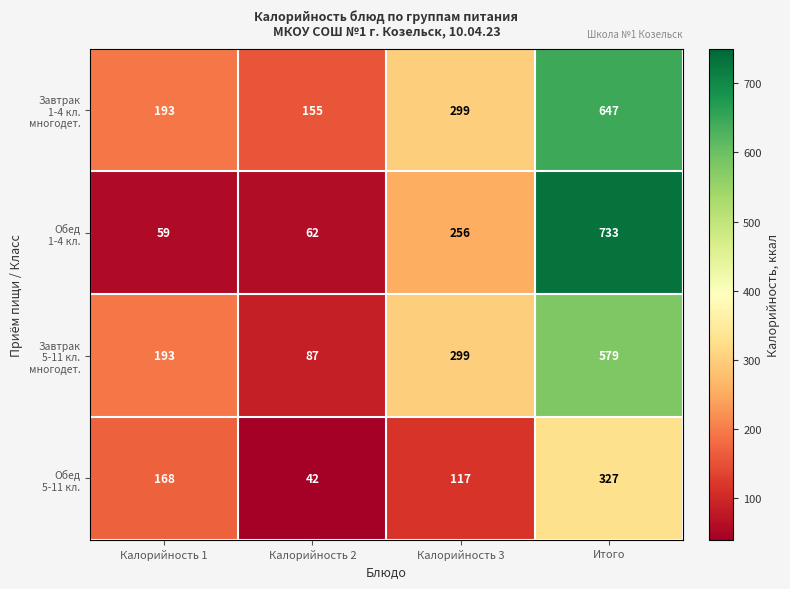

Count the number of data series in this chart.

4